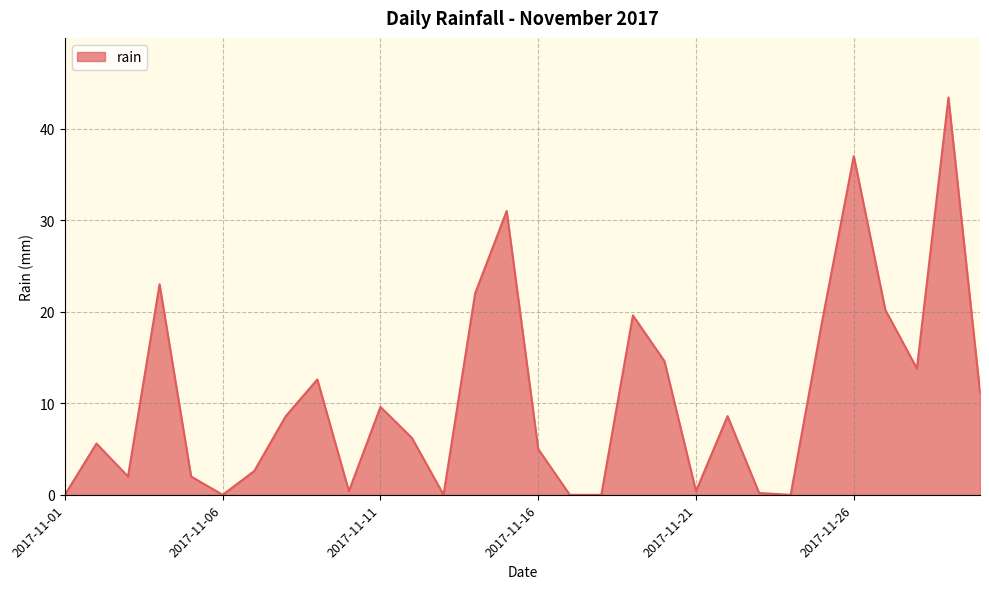

What is the difference between the maximum and minimum values?

43.4